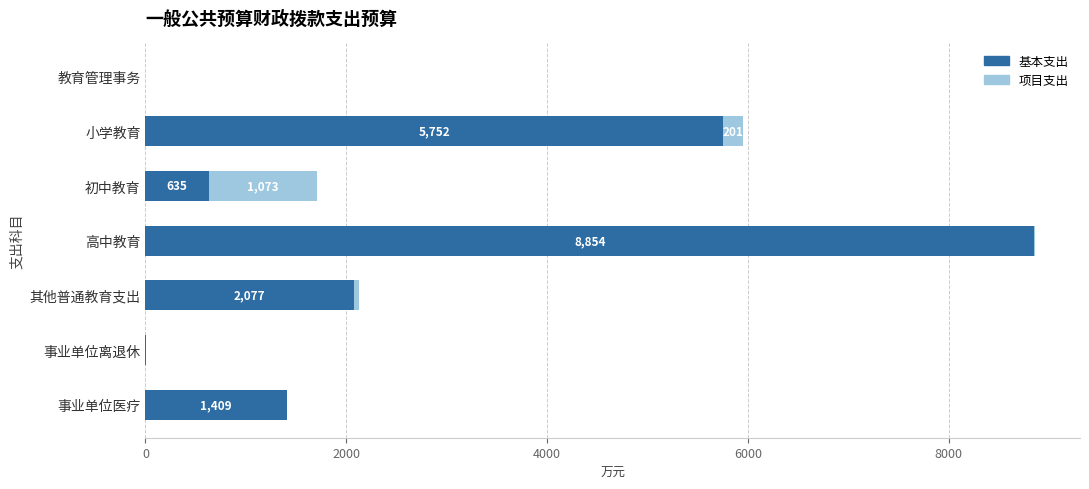

The value of 基本支出 at 小学教育 is 5752.3. True or false?

True